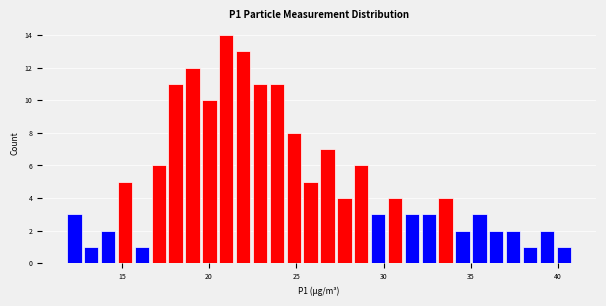

Read against the x-axis, roughly where is the centre of the tallest bar?

21.0